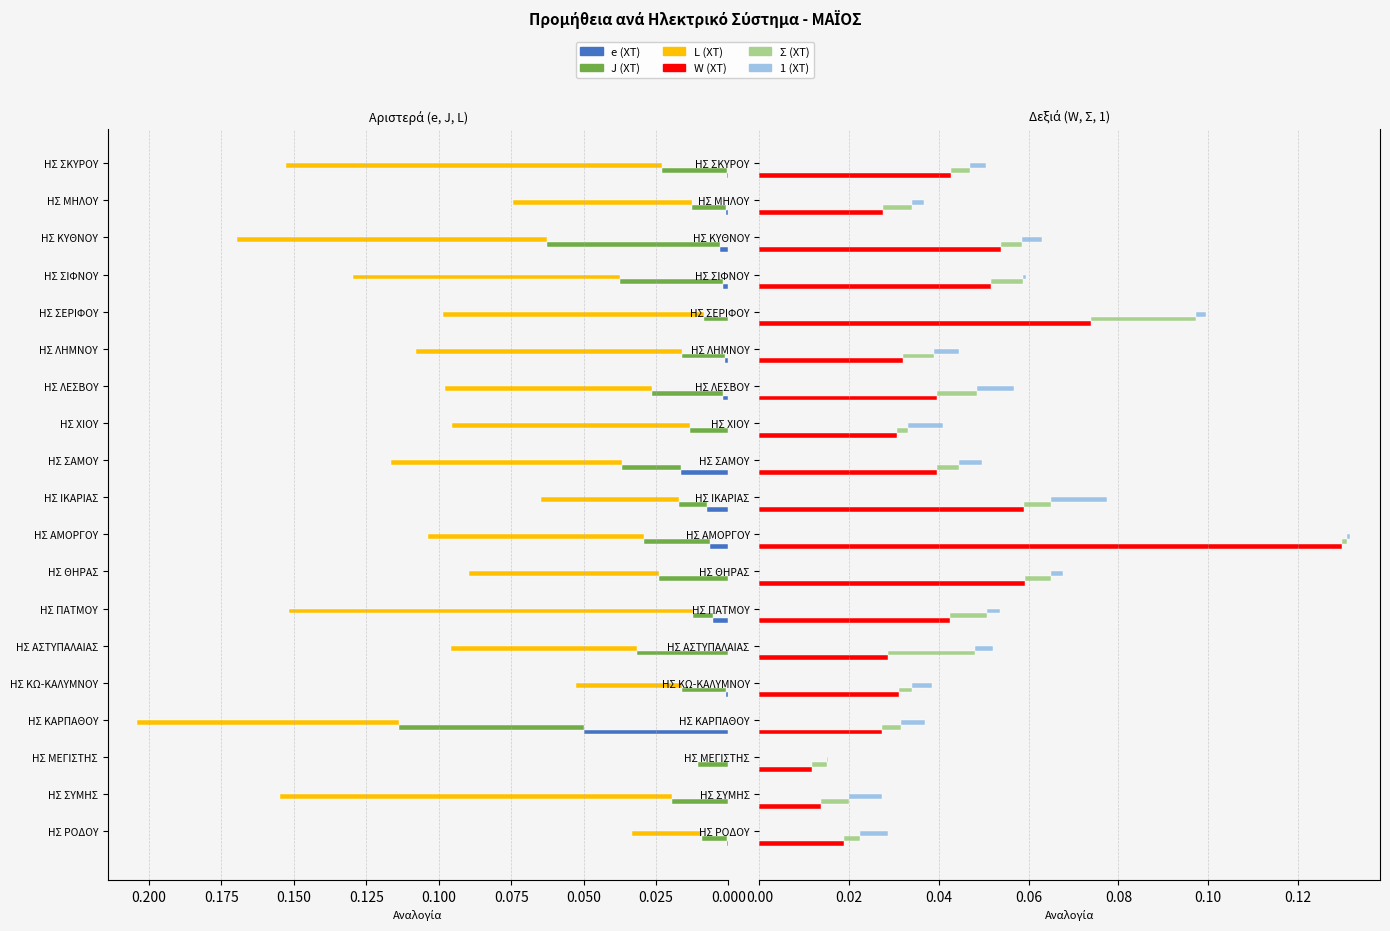

What are all the series names shown in the legend?

e (ΧΤ), J (ΧΤ), L (ΧΤ), W (ΧΤ), Σ (ΧΤ), 1 (ΧΤ)